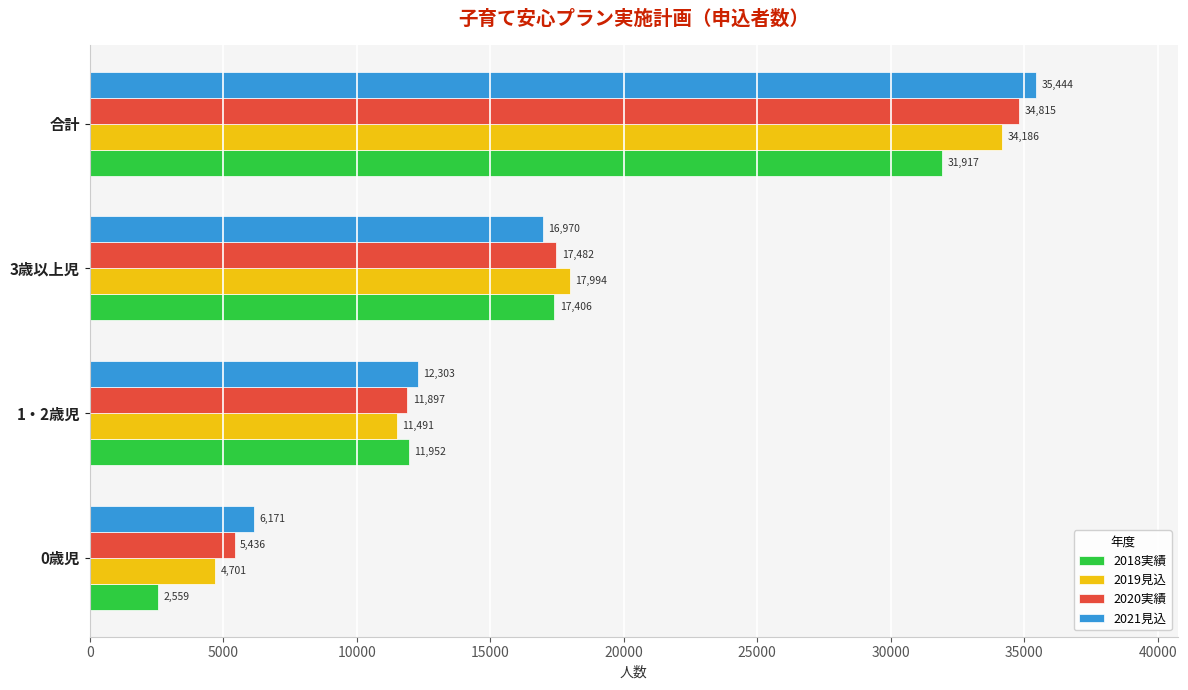

Is it true that 2019見込 equals 34186 at 合計?

True